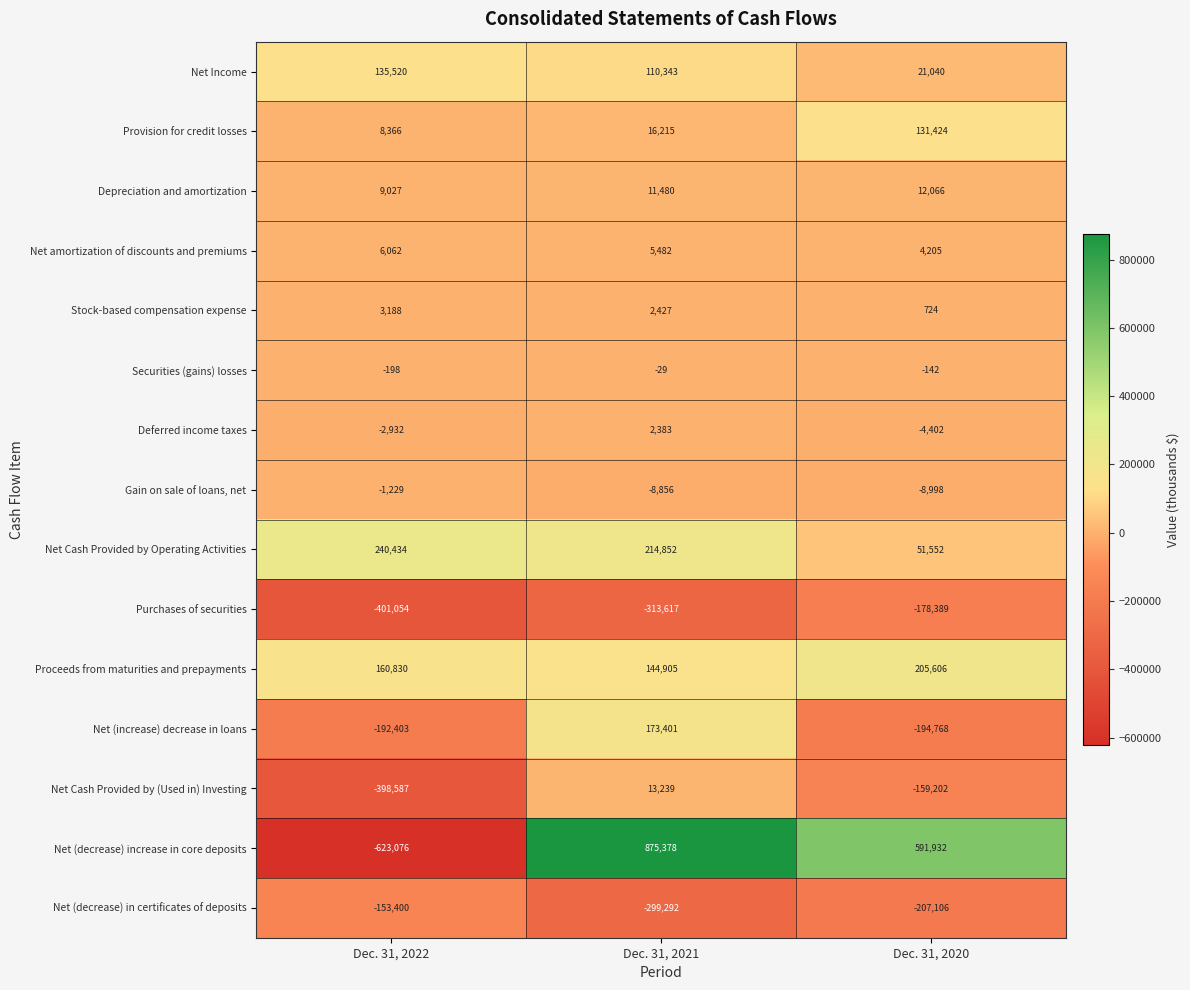

Is it true that Deferred income taxes equals 3639 at Dec. 31, 2021?

False